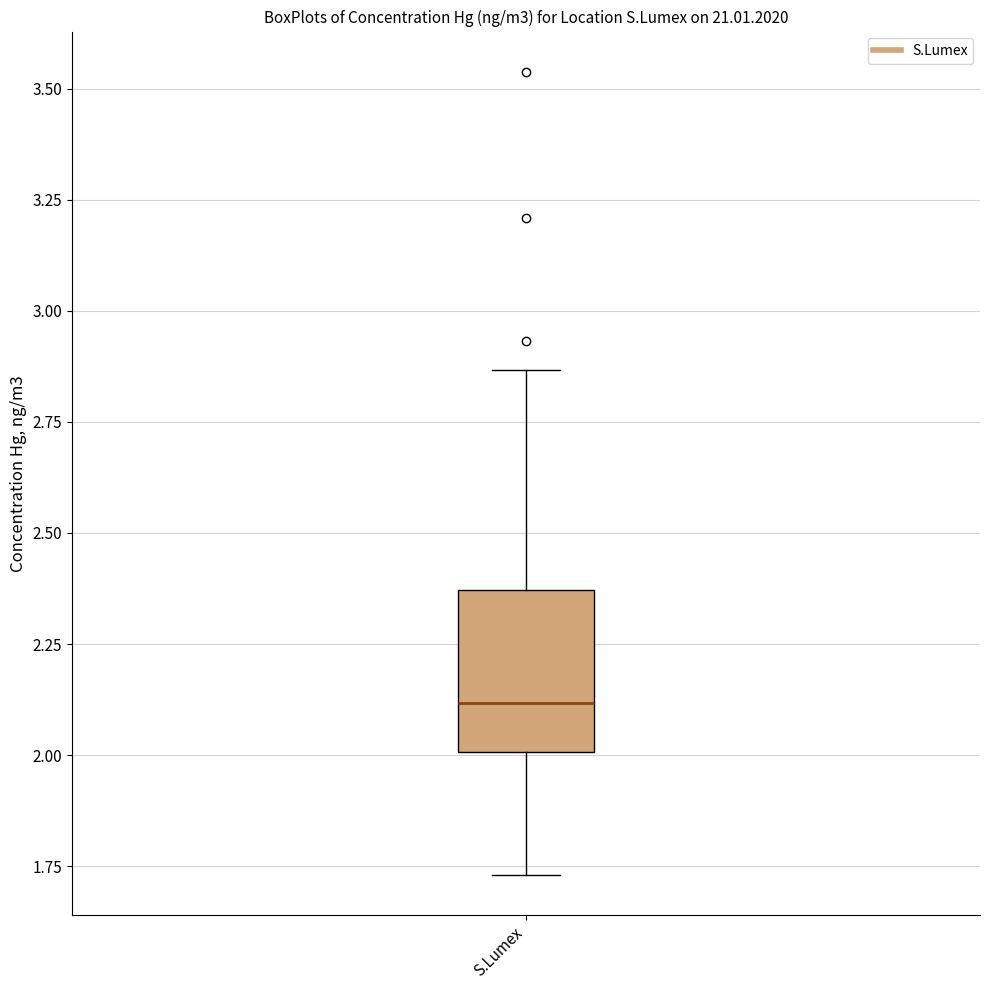

Transcribe this box plot: give where the median line is, the range the box spans, and where the two whiskers end, as read against the y-axis. The values are not printed on the chart, so give them approximately, as read against the axis.

median 2.10, box 2.00 to 2.35, whiskers 1.75 to 2.85